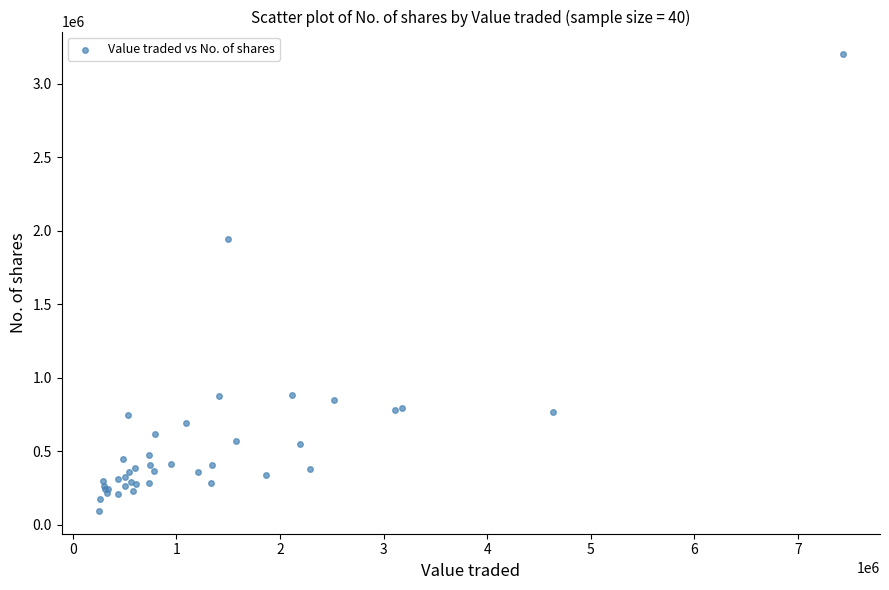

What Y value in the scatter plot is closest to 1646939?

1943405